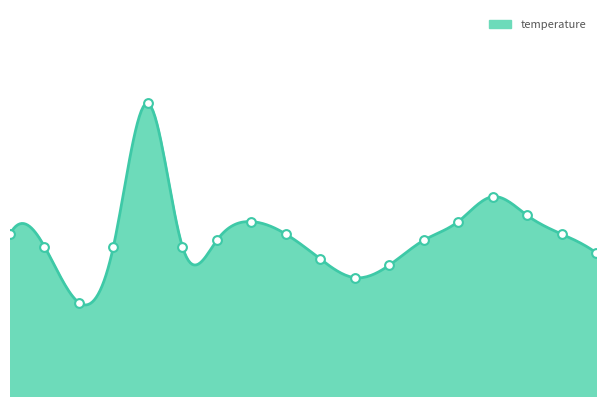

Which has a higher value, 00:09 or 05:01?

05:01